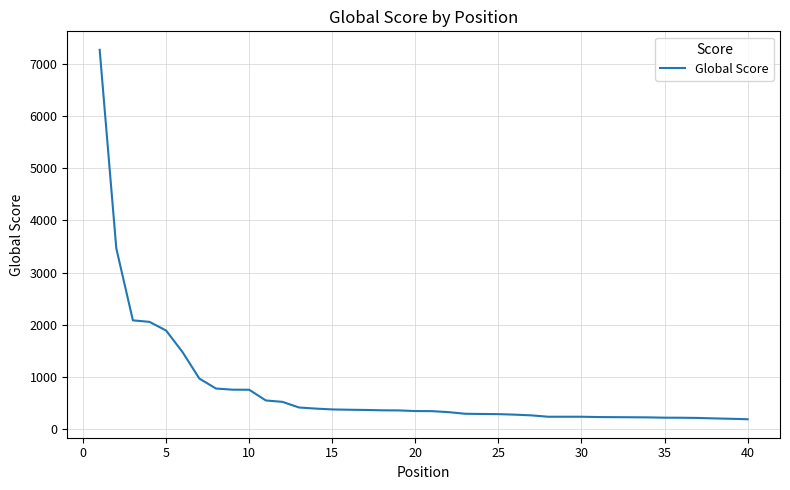

What is the maximum value shown in the chart?

7264